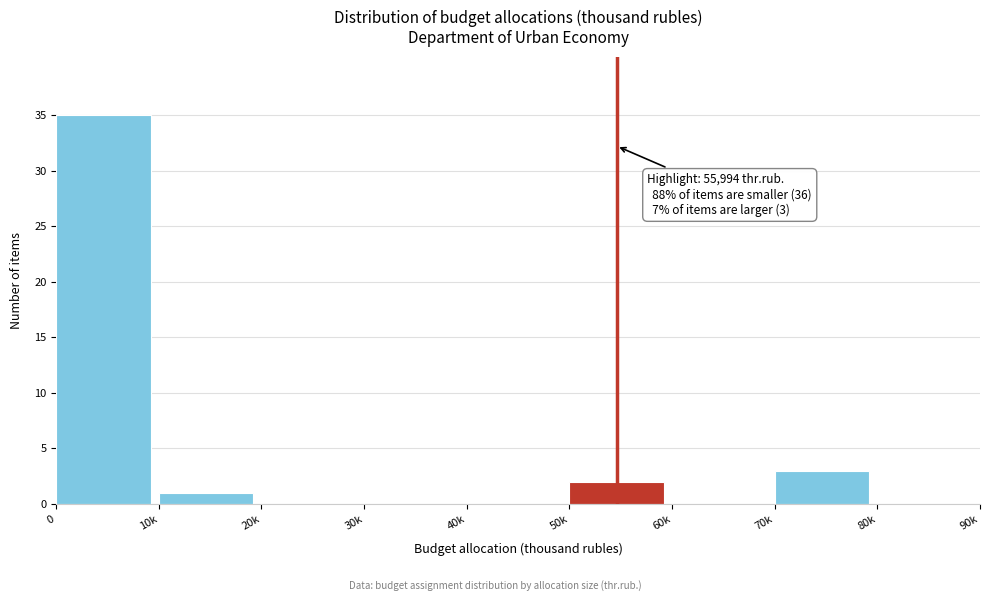

Reading left to right, list all the values displayed in this chart.

0=35	10k=1	20k=0	30k=0	40k=0	50k=2	60k=0	70k=3	80k=0